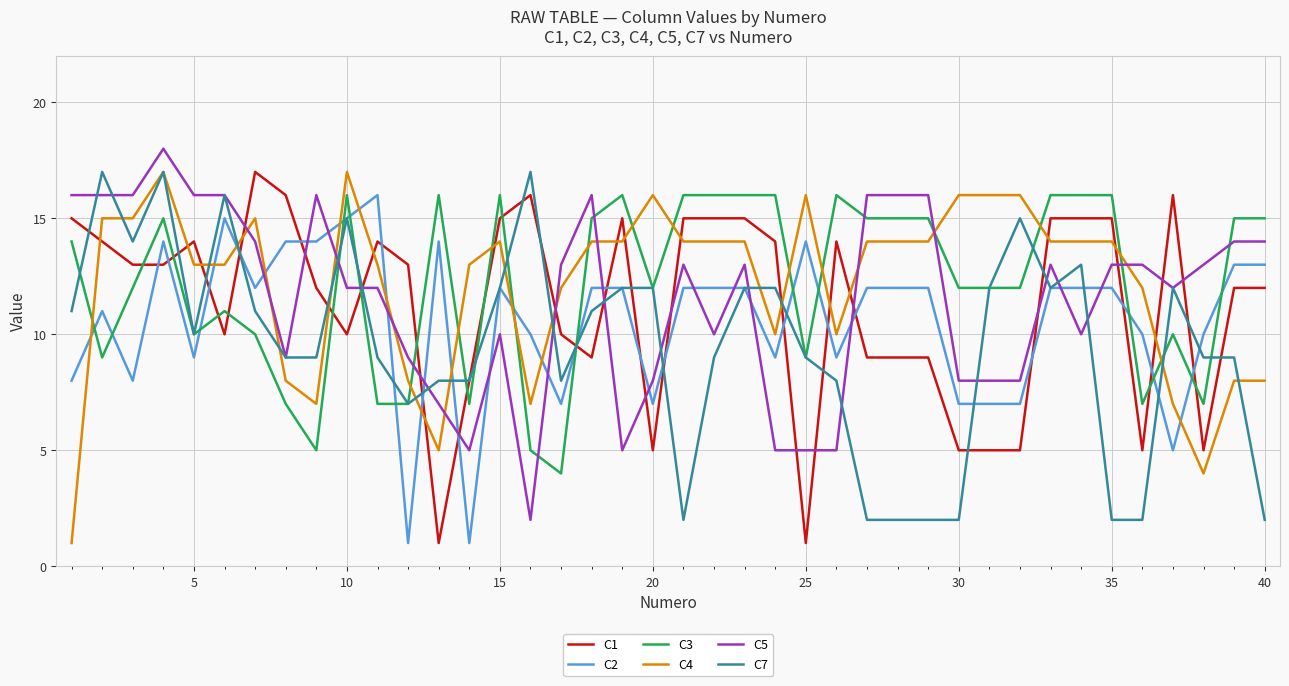

True or false: C5 and C4 cross at least once.

True